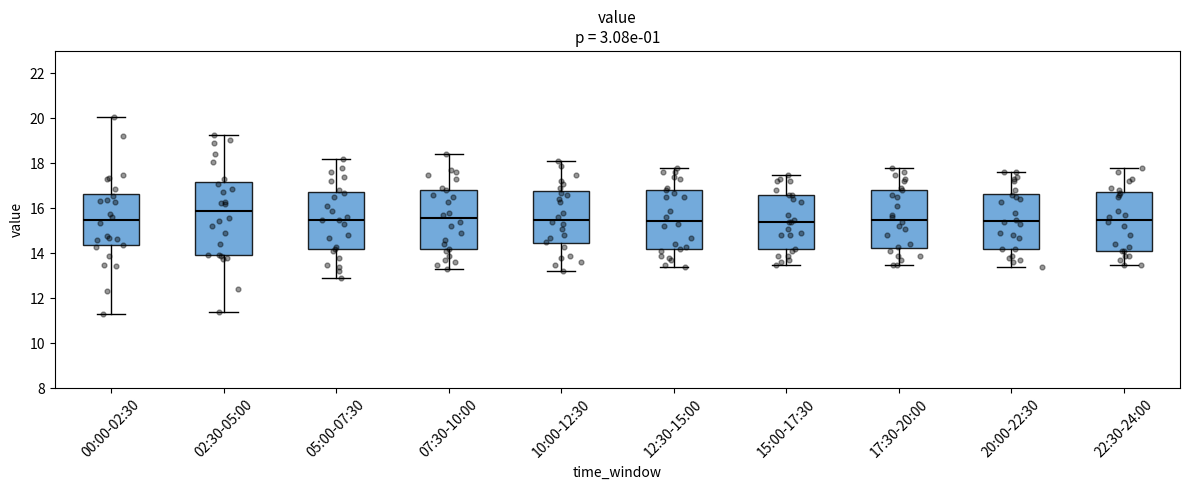

Where does the lower whisker of the box for 05:00-07:30 end on the y-axis? The values are not printed on the chart, so give them approximately, as read against the axis.

13.0